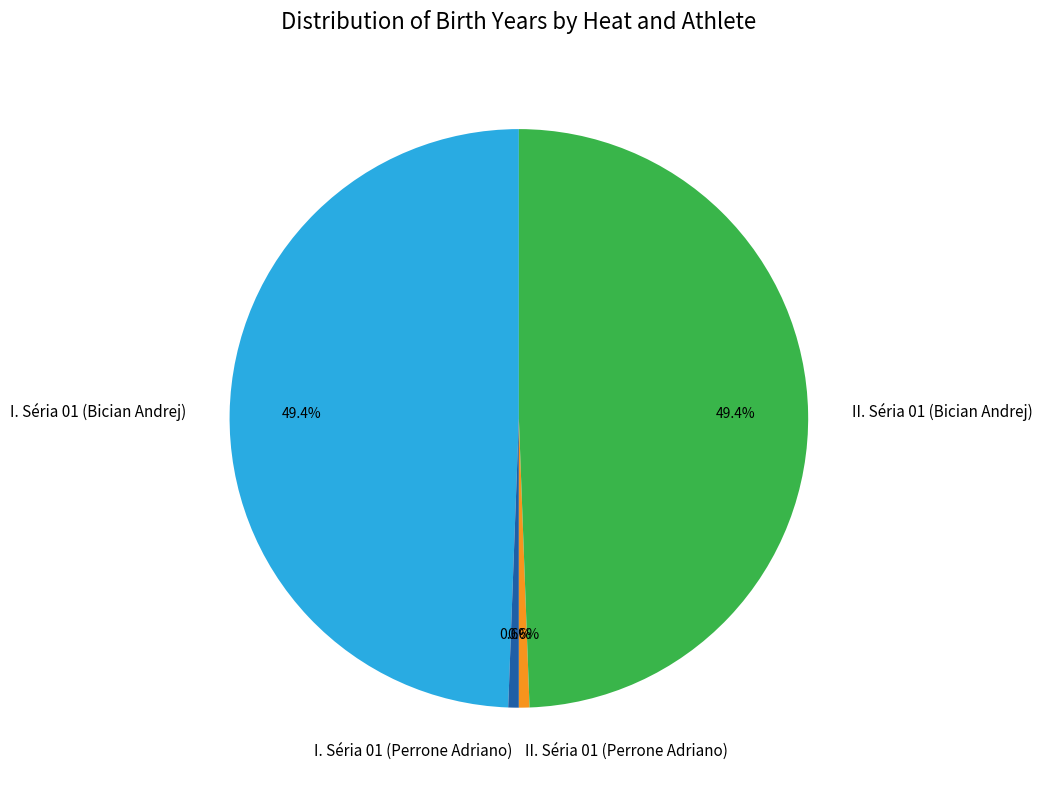

What percentage do II. Séria 01 (Bician Andrej) and I. Séria 01 (Perrone Adriano) together represent?

50.0%